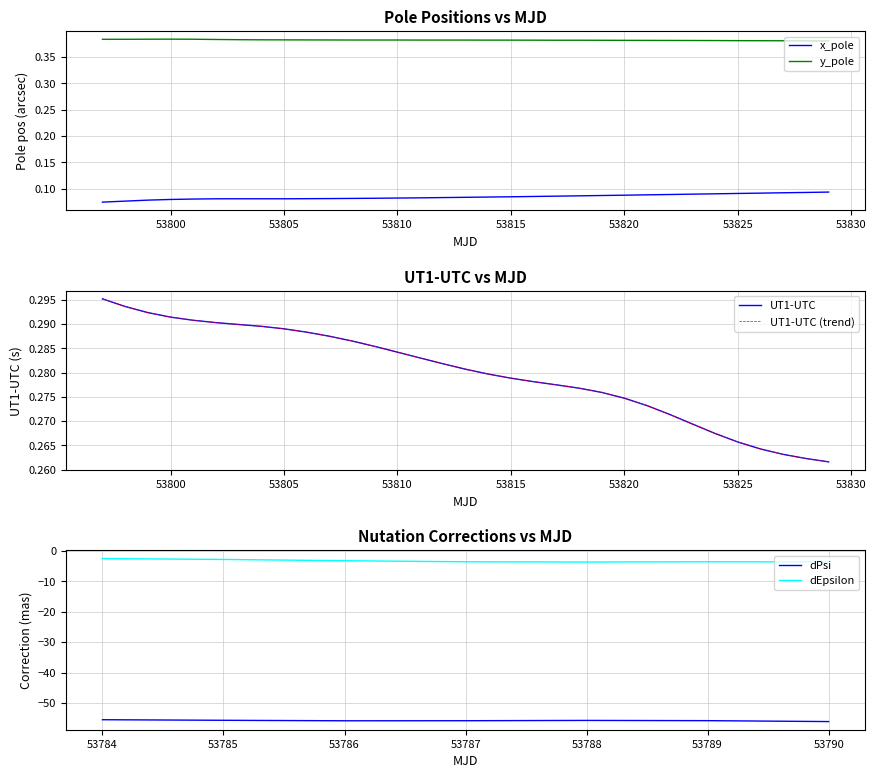

True or false: y_pole and x_pole intersect in this chart.

False